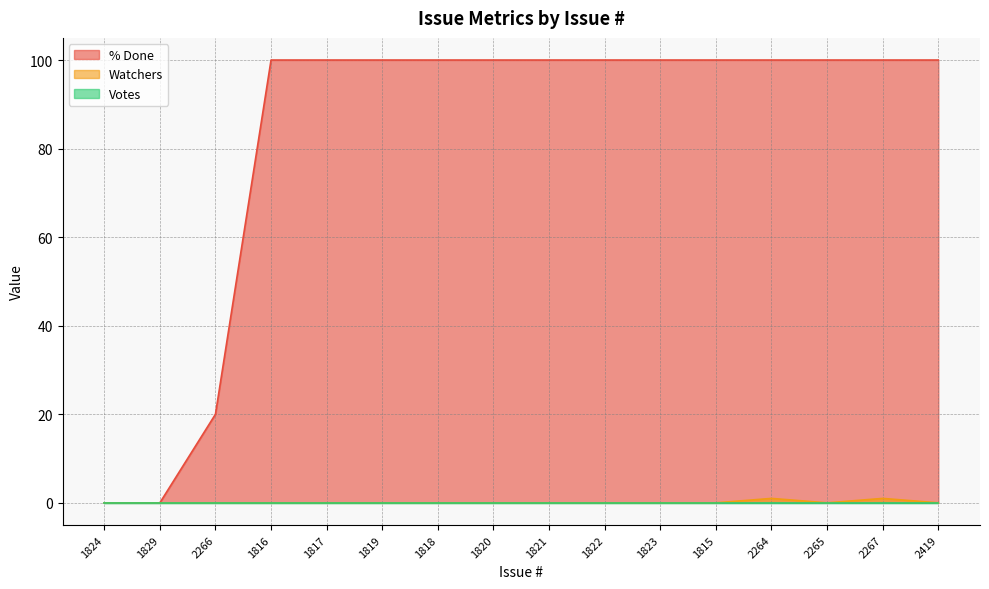

True or false: Watchers and % Done cross at least once.

False